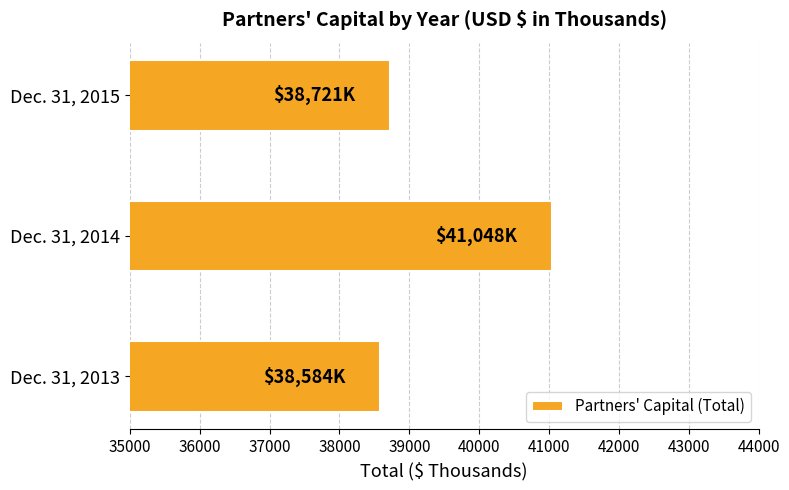

How many categories are shown in the chart?

3